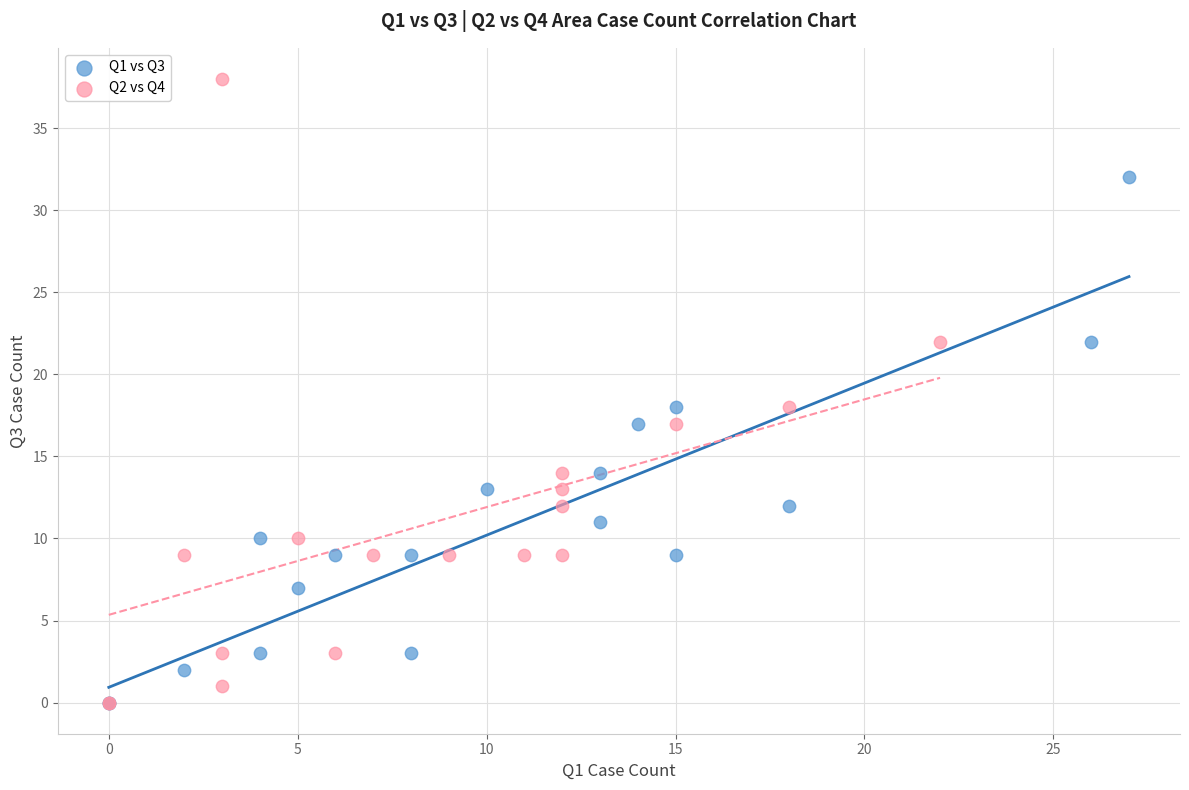

Which series has the largest Y range (max minus min)?

Q2 vs Q4